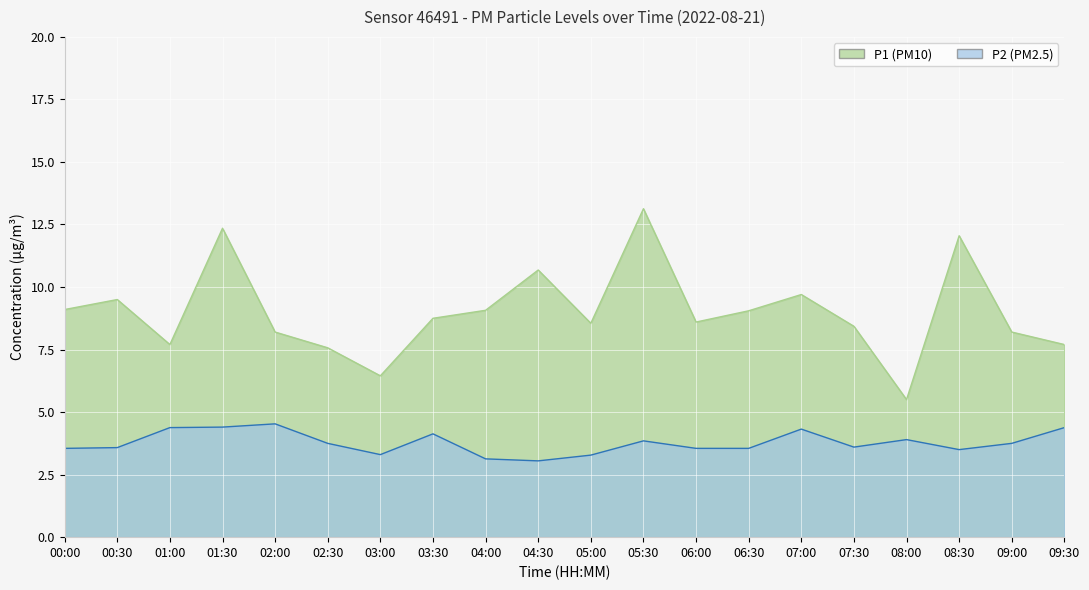

Rank the series by their maximum value, from highest to lowest.

P1, P2